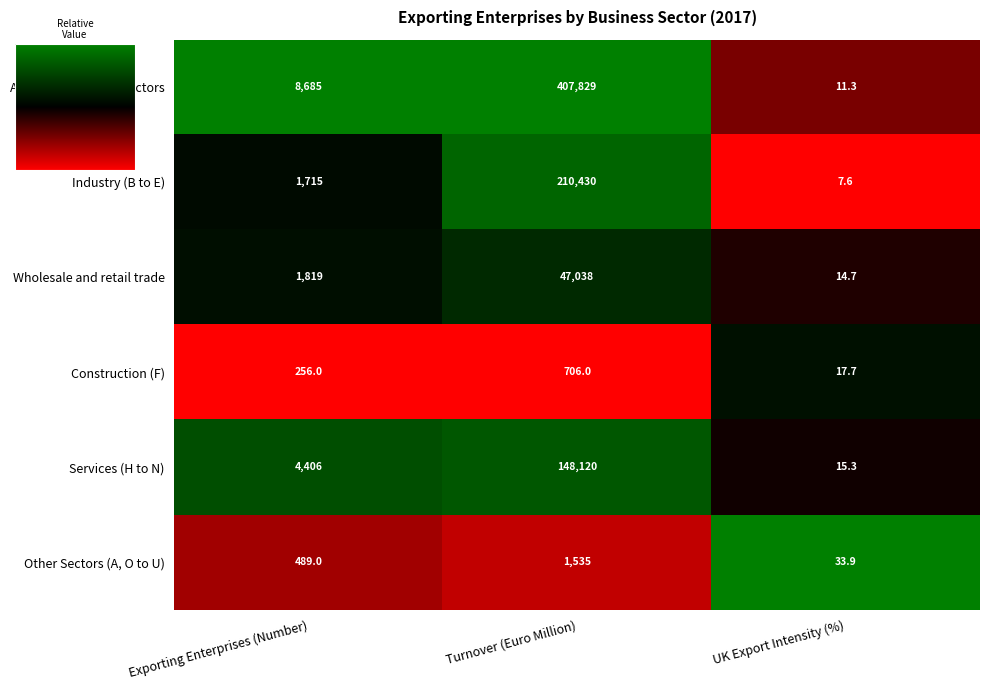

What is the difference between the Wholesale and retail trade values at UK Export Intensity (%) and Turnover (Euro Million)?

47023.3